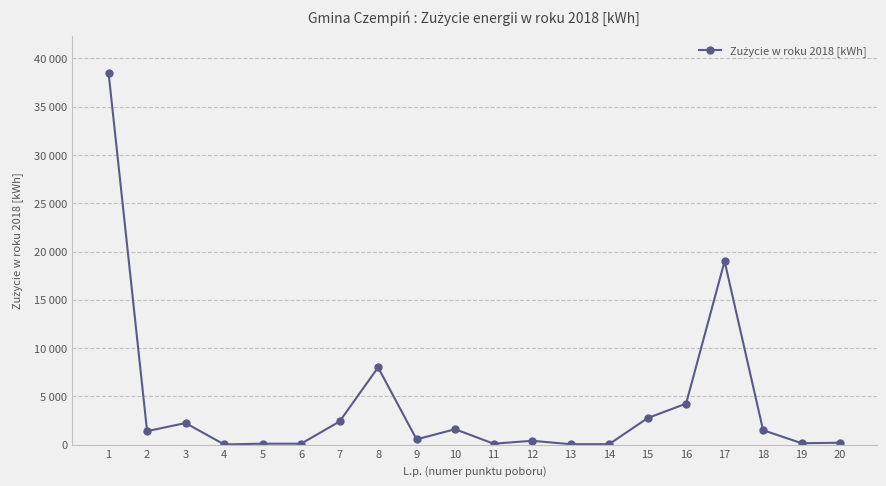

Is it true that the value at 4 is 6?

False